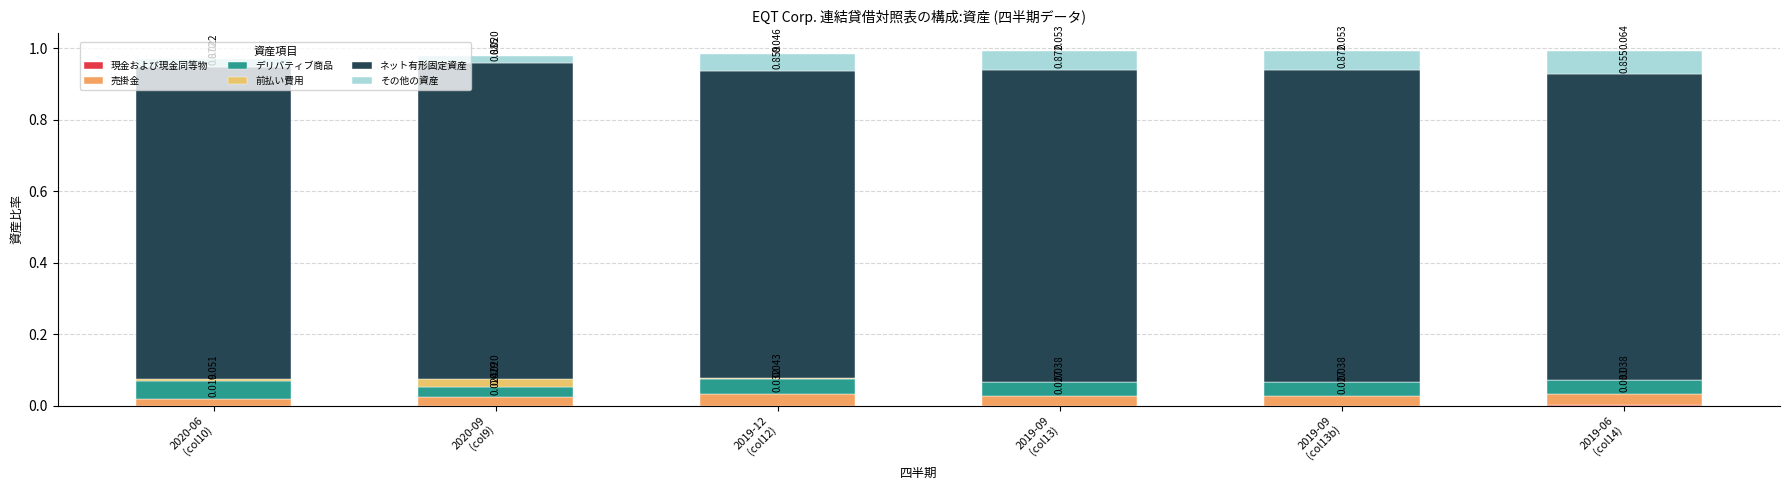

Between 2020-09
(col9) and 2019-09
(col13b), which series saw the biggest shift?

その他の資産